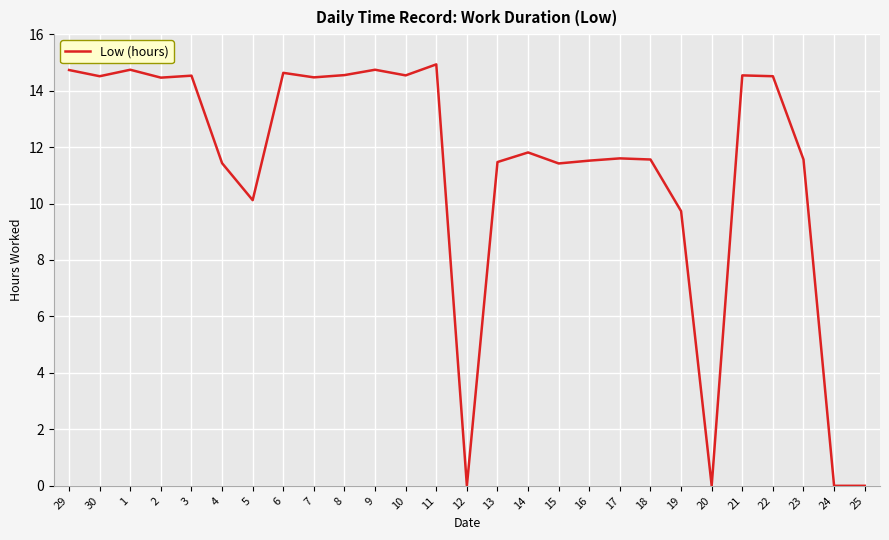

What is the greatest value displayed?

14.9